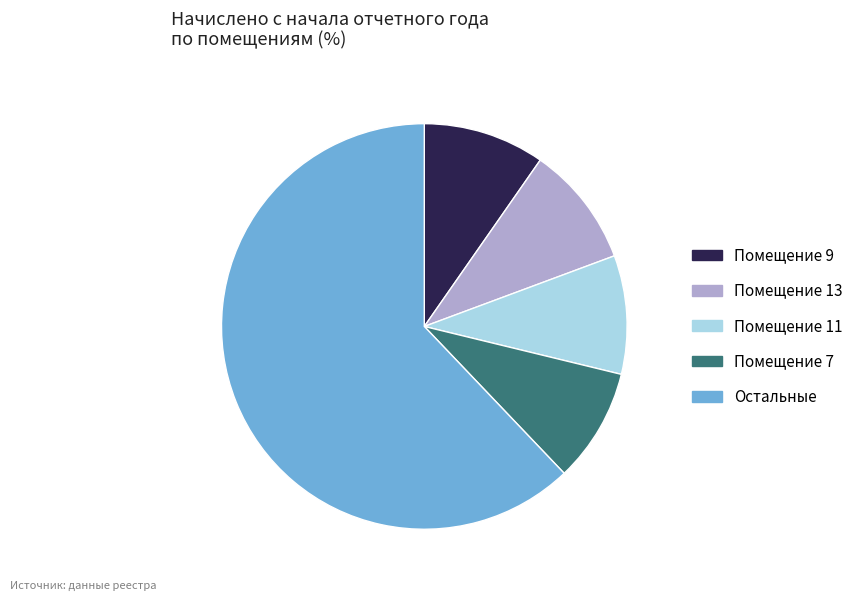

Is there any slice that represents more than half of the pie?

Yes